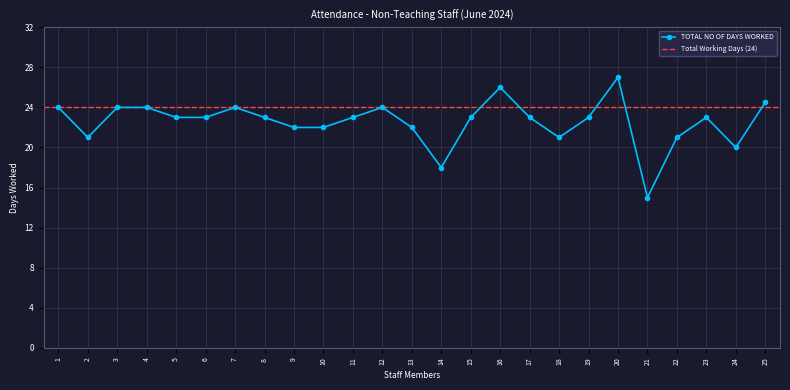

True or false: TOTAL NO OF DAYS WORKED has a value of 7.9 at 6.

False